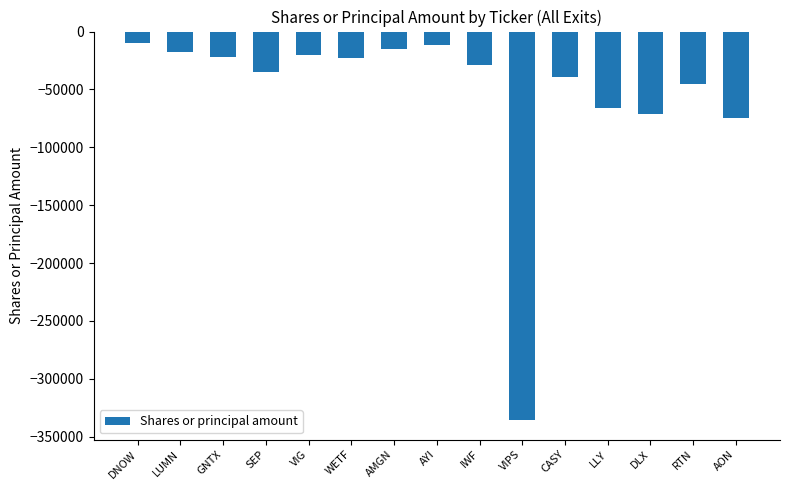

What is the label of the 14th bar from the left?

RTN